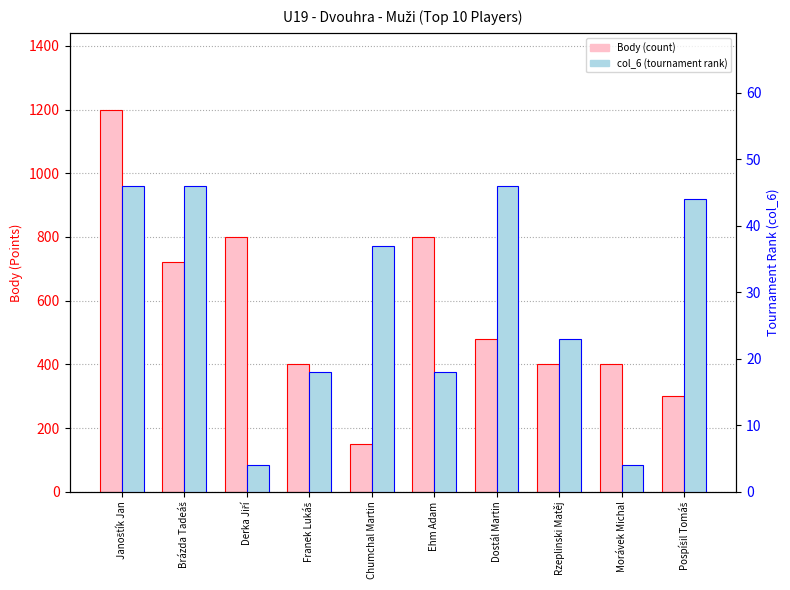

What is the spread (max minus min) of values at Derka Jiří?

796